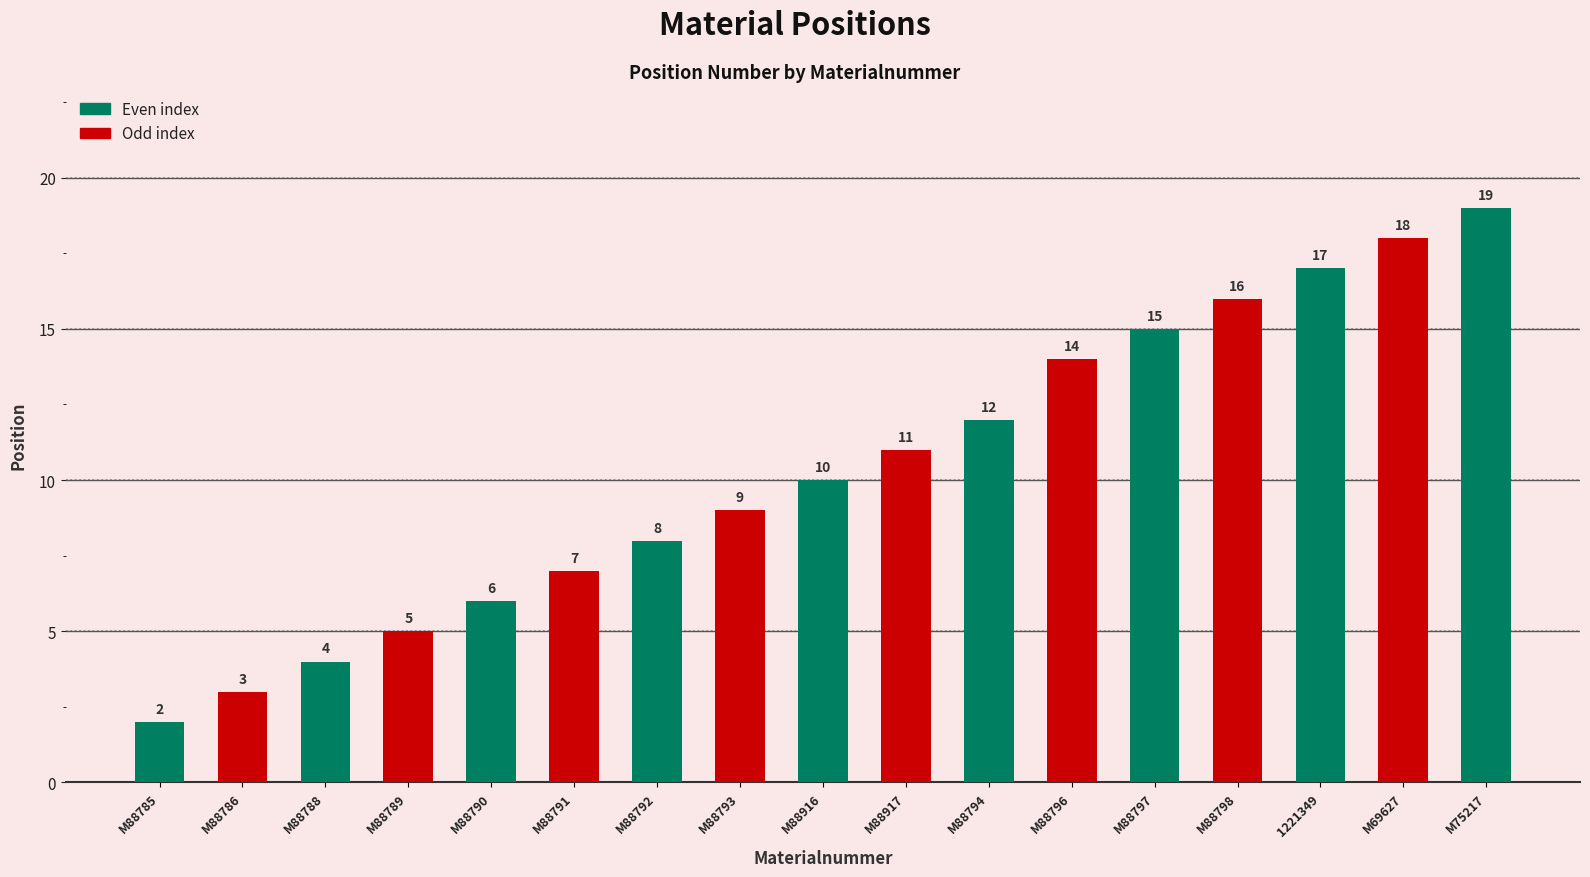

Count the number of data series in this chart.

1